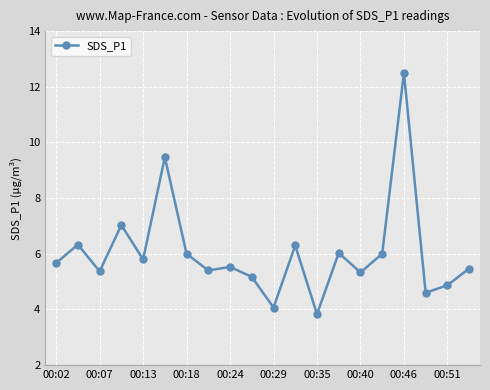

What is the difference between the maximum and minimum values?

8.7